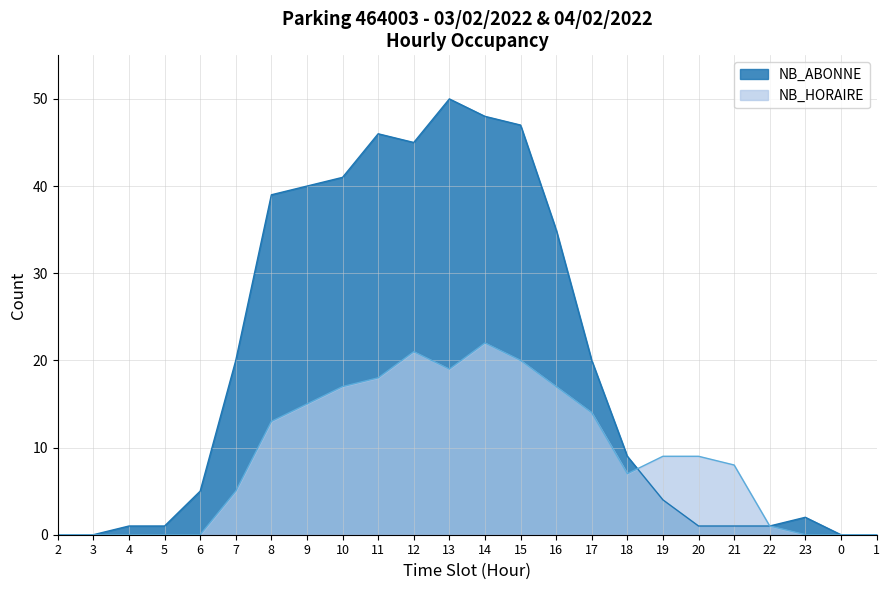

List the series in order of their peak value, highest first.

NB_ABONNE, NB_HORAIRE